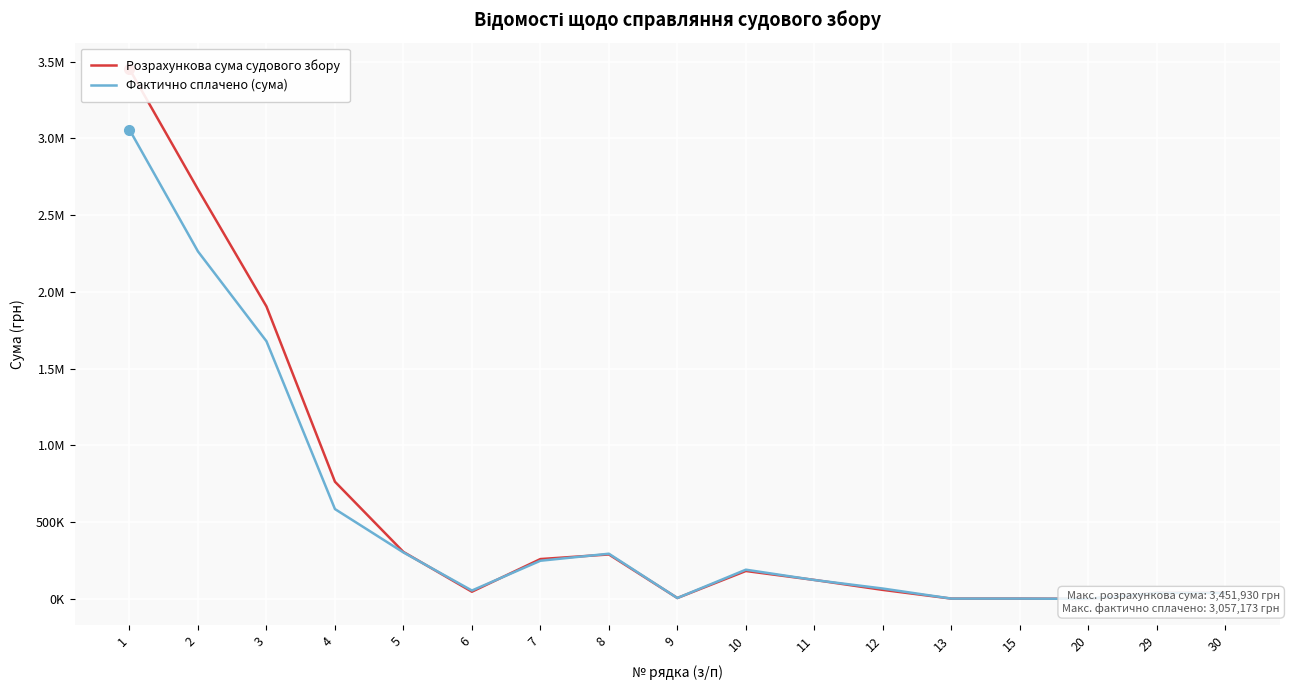

Which has a higher value, 30 or 29?

30